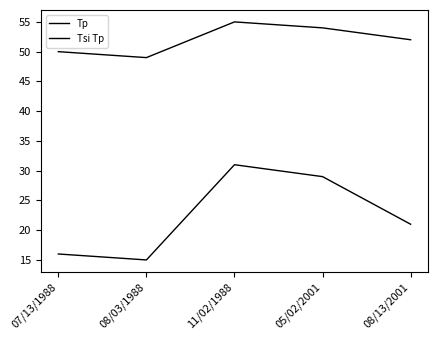

How many lines are shown in the chart?

2